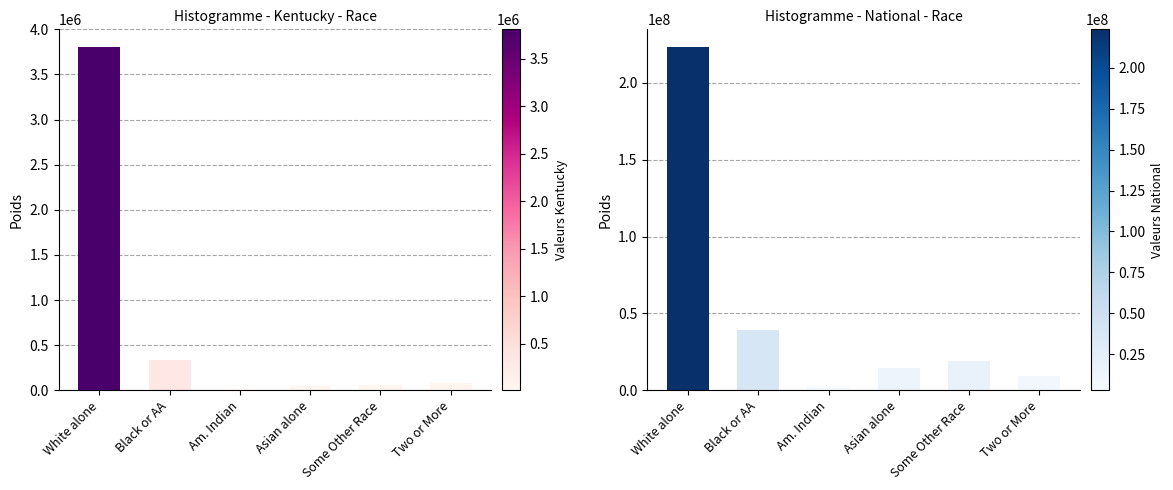

What is the value of the National bar at the 2nd from the left?

38929319